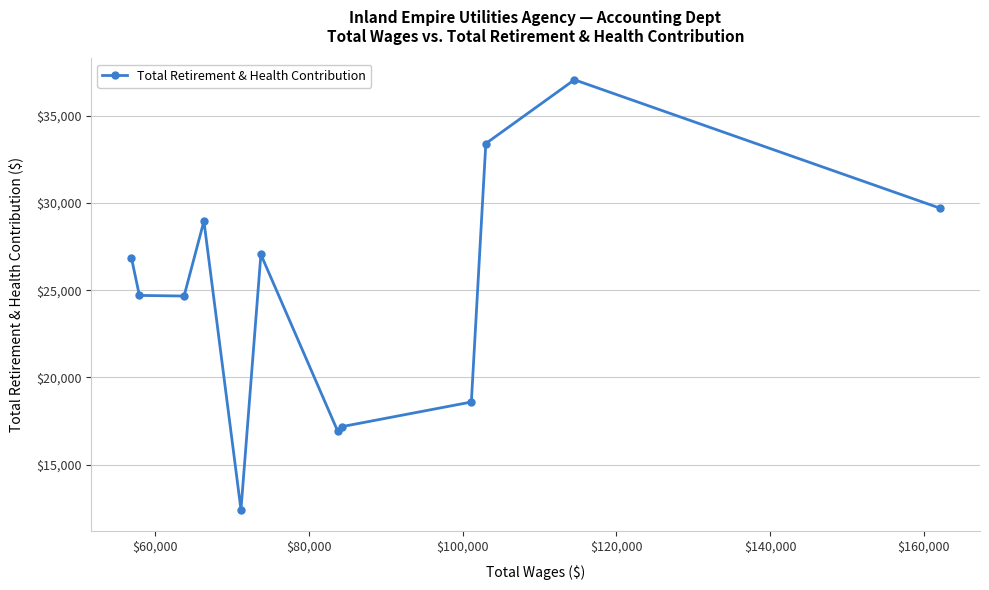

What is the sum of all values?

297558